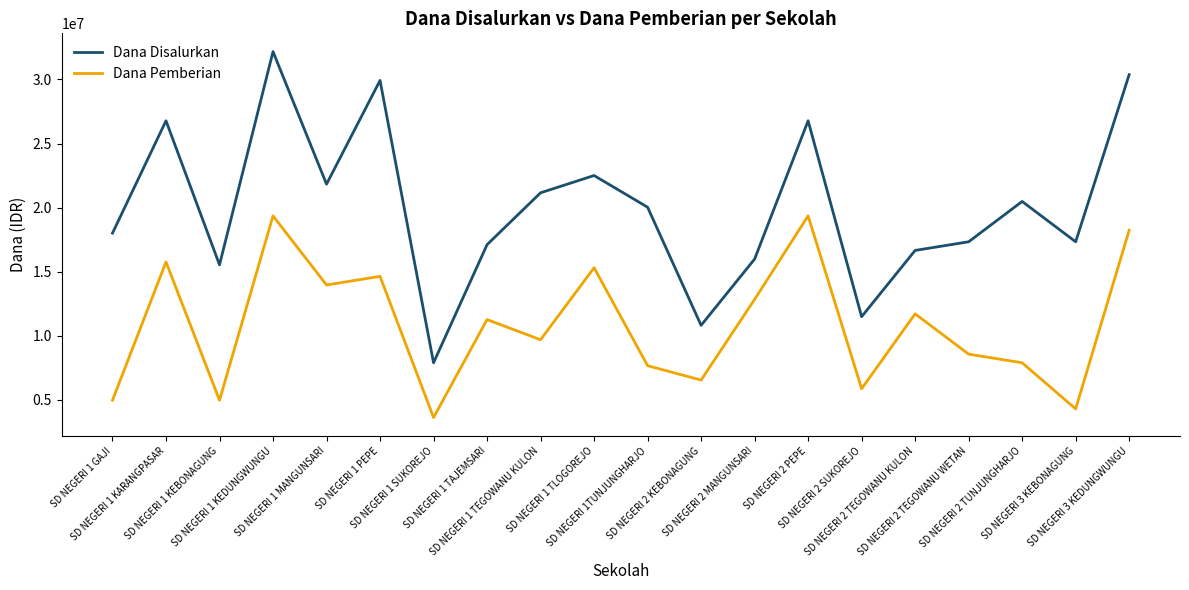

True or false: Dana Pemberian and Dana Disalurkan intersect in this chart.

False